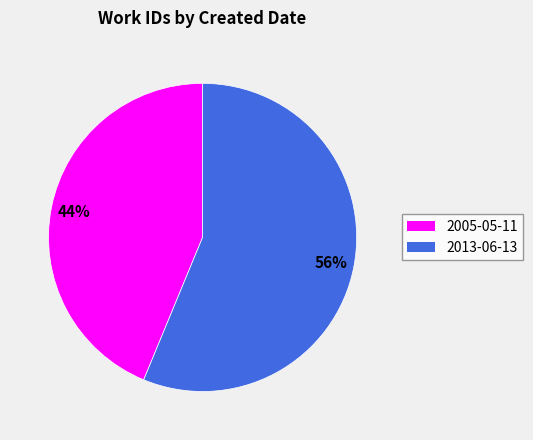

The 2005-05-11 slice represents 44% of the pie. True or false?

True